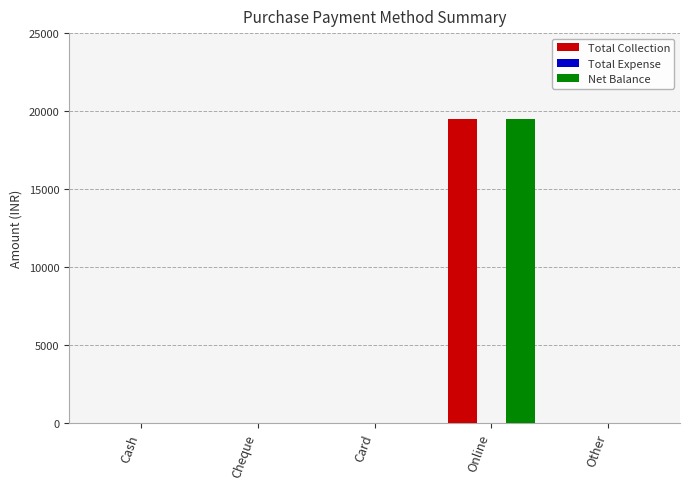

Reading left to right, transcribe all the data shown in this chart.

Total Collection: Cash=0	Cheque=0	Card=0	Online=19500	Other=0
Net Balance: Cash=0	Cheque=0	Card=0	Online=19500	Other=0